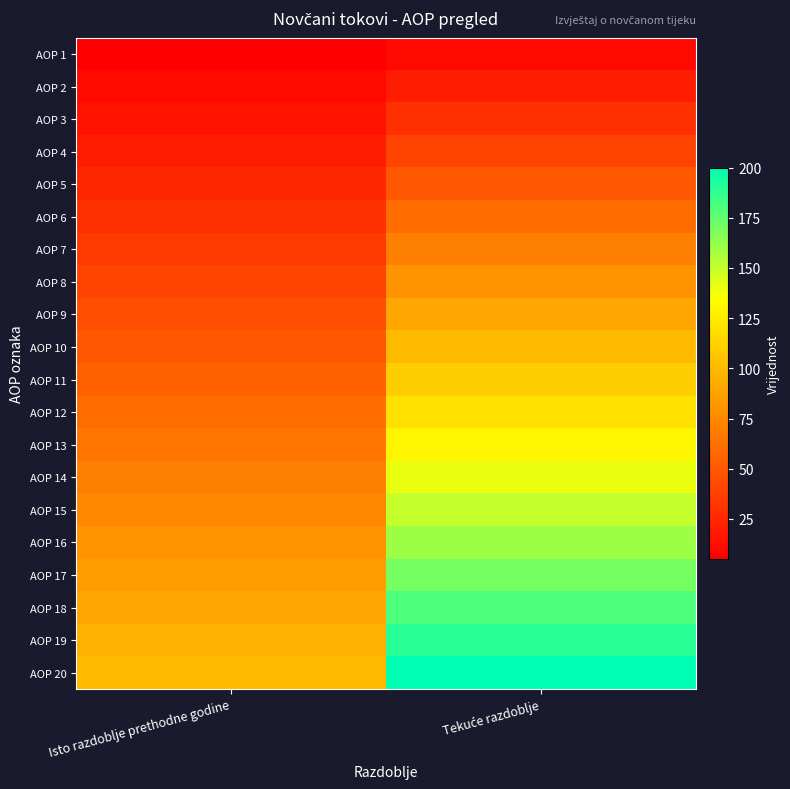

What is the spread (max minus min) of values at Isto razdoblje prethodne godine?

95